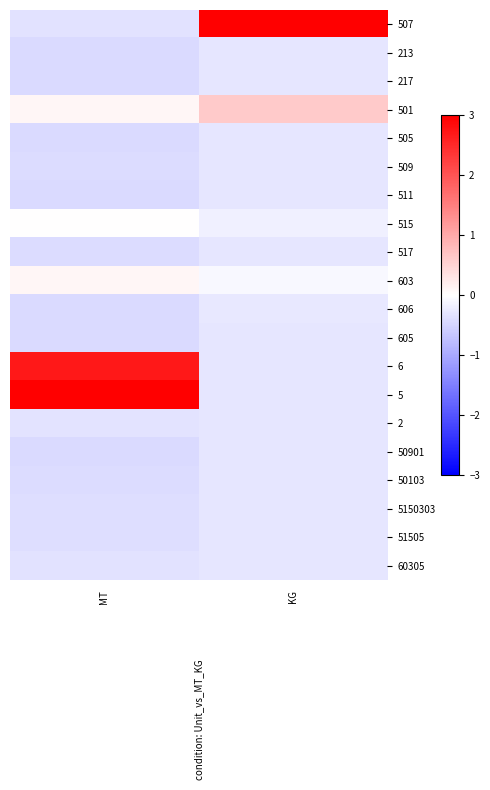

Reading right to left, list all the values displayed in this chart.

507: KG=4.3	MT=-0.3
213: KG=-0.3	MT=-0.4
217: KG=-0.3	MT=-0.4
501: KG=0.6	MT=0.1
505: KG=-0.3	MT=-0.4
509: KG=-0.3	MT=-0.4
511: KG=-0.3	MT=-0.4
515: KG=-0.2	MT=0.0
517: KG=-0.3	MT=-0.4
603: KG=-0.1	MT=0.1
606: KG=-0.3	MT=-0.4
605: KG=-0.3	MT=-0.4
6: KG=-0.3	MT=2.7
5: KG=-0.3	MT=3.2
2: KG=-0.3	MT=-0.3
50901: KG=-0.3	MT=-0.4
50103: KG=-0.3	MT=-0.4
5150303: KG=-0.3	MT=-0.4
51505: KG=-0.3	MT=-0.4
60305: KG=-0.3	MT=-0.3